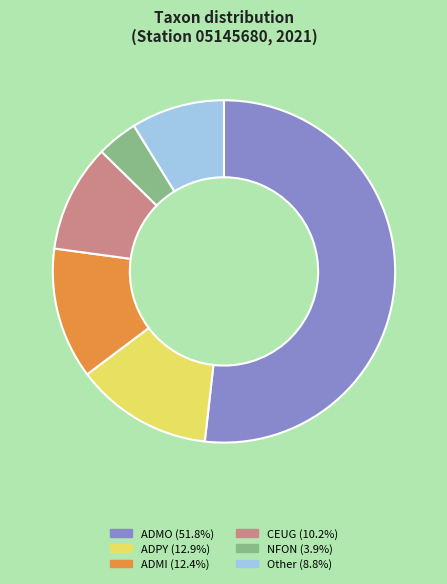

Count the number of slices in the pie.

6